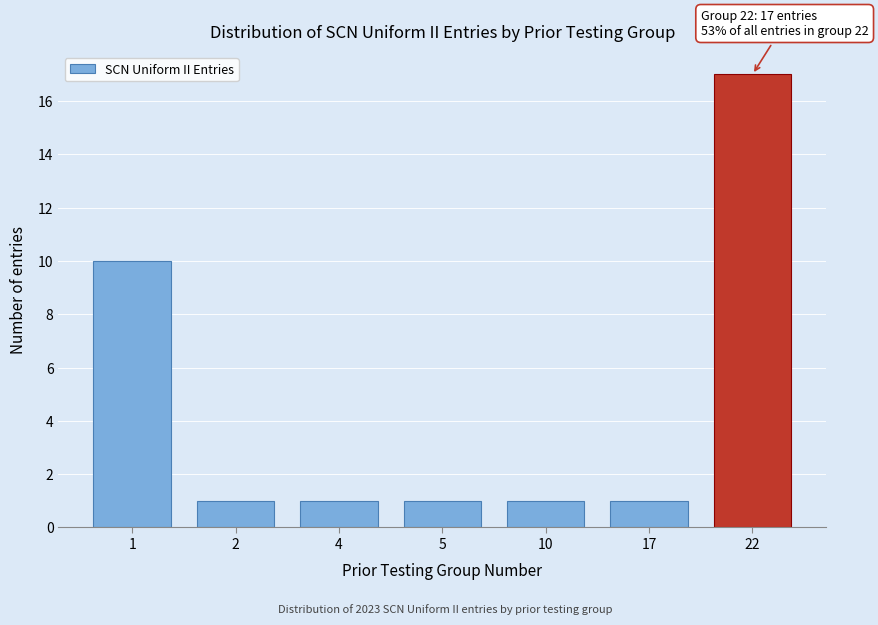

Reading left to right, transcribe all the data shown in this chart.

1=10	2=1	4=1	5=1	10=1	17=1	22=17